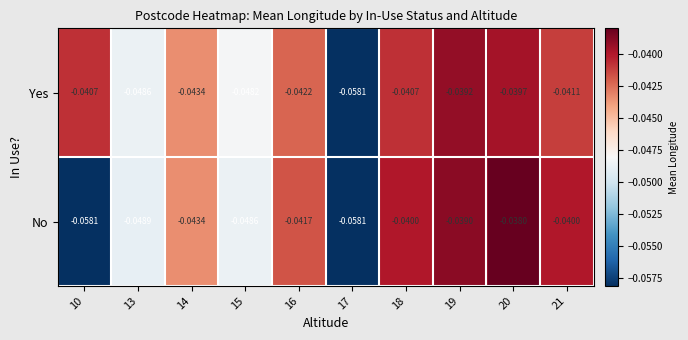

Which series has the largest range (max minus min)?

No